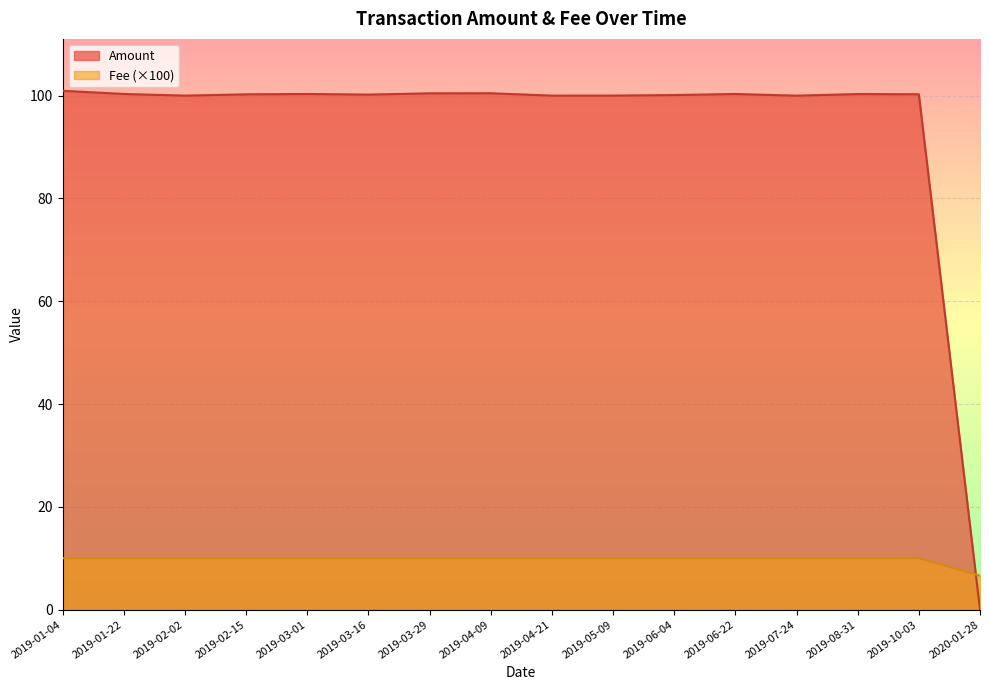

Where do Amount and Fee first cross each other?

2020-01-28 and 2019-10-03